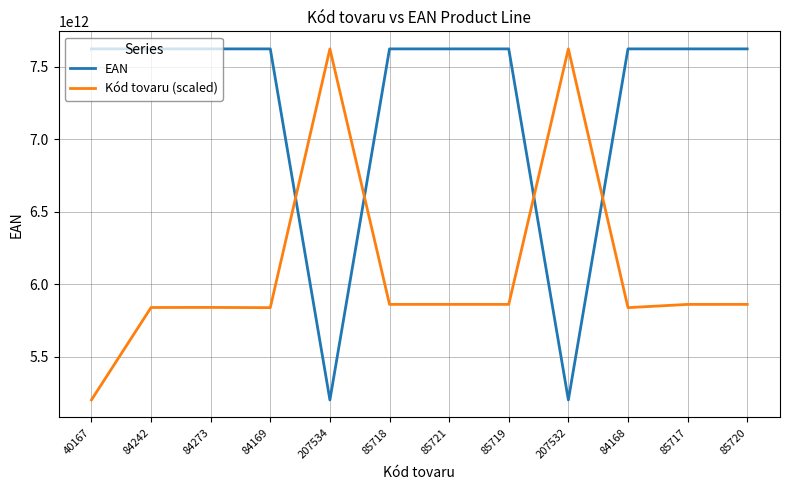

Is the value of Kód tovaru (scaled) at 85719 greater than the value of EAN at 84273?

No